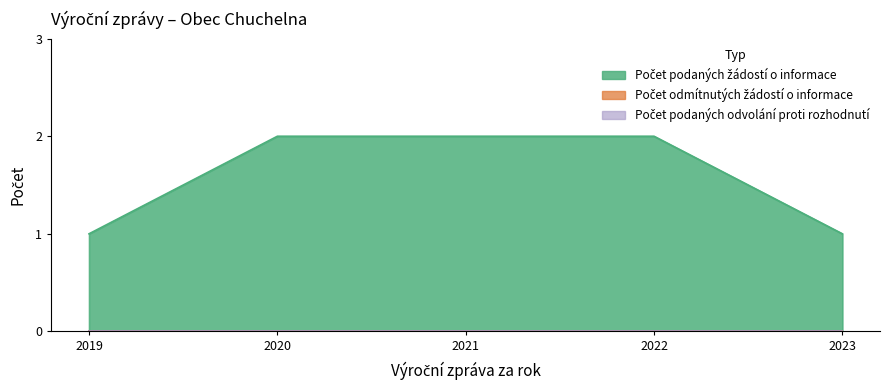

List the labels in order of Počet odmítnutých žádostí o informace value, largest first.

2019, 2020, 2021, 2022, 2023